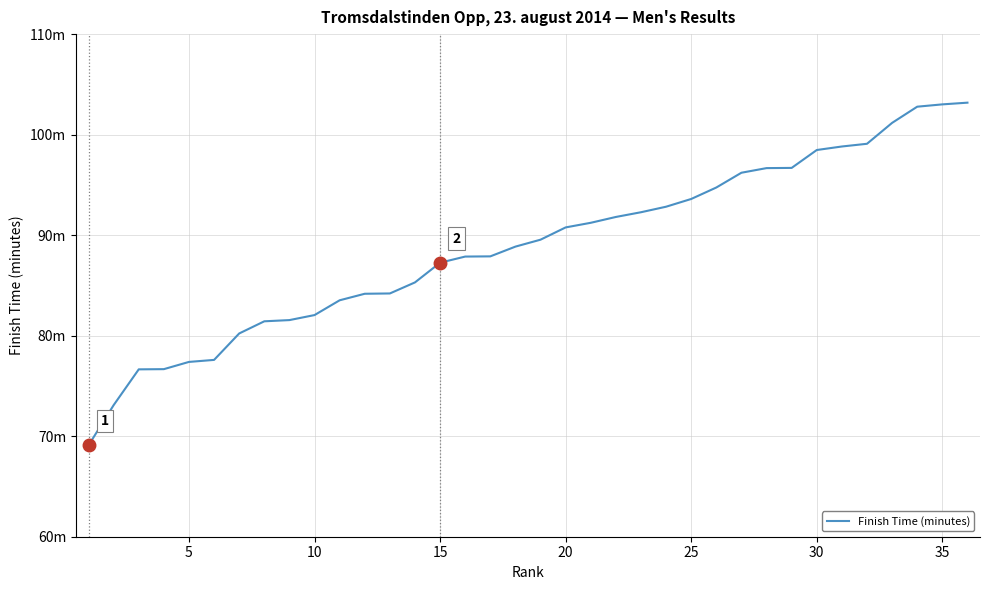

Reading left to right, transcribe all the data shown in this chart.

69.1	73.1	76.7	76.7	77.4	77.6	80.2	81.4	81.5	82.0	83.5	84.2	84.2	85.3	87.3	87.9	87.9	88.9	89.5	90.8	91.2	91.8	92.3	92.8	93.6	94.7	96.2	96.7	96.7	98.5	98.8	99.1	101.2	102.8	103.0	103.2